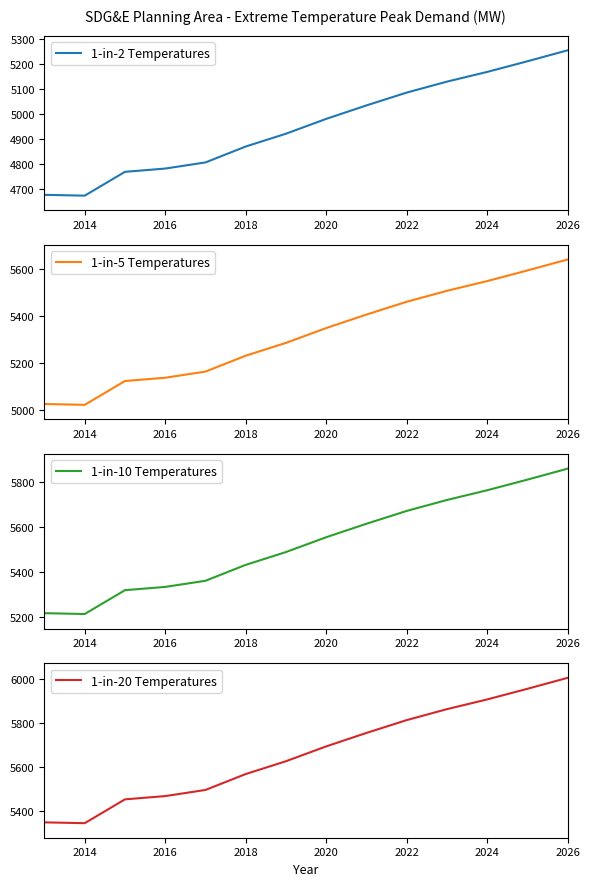

Is it true that 1-in-2 Temperatures equals 2166.5 at 2016?

False